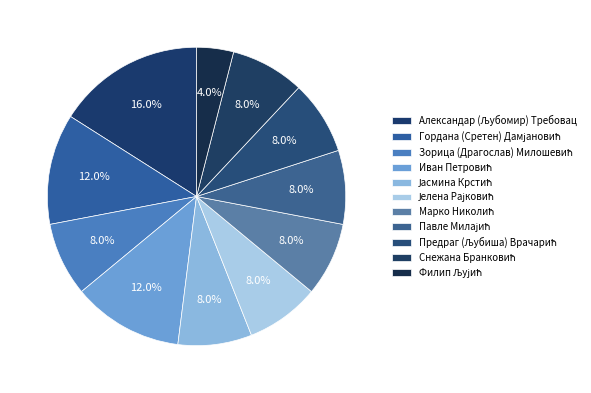

True or false: Филип Љујић accounts for 17% of the total.

False